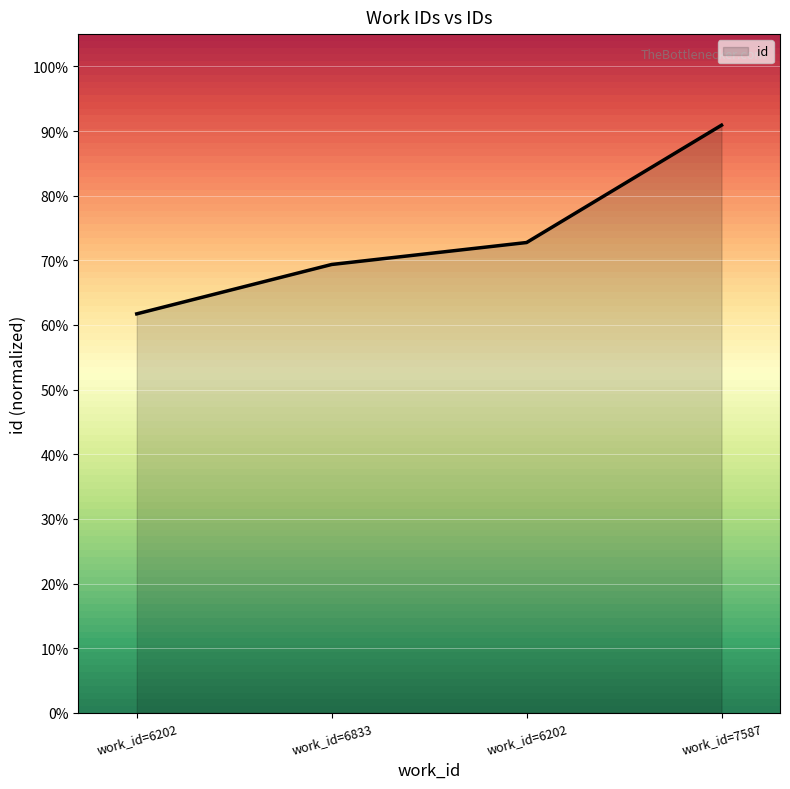

Does the chart have visible grid lines?

Yes